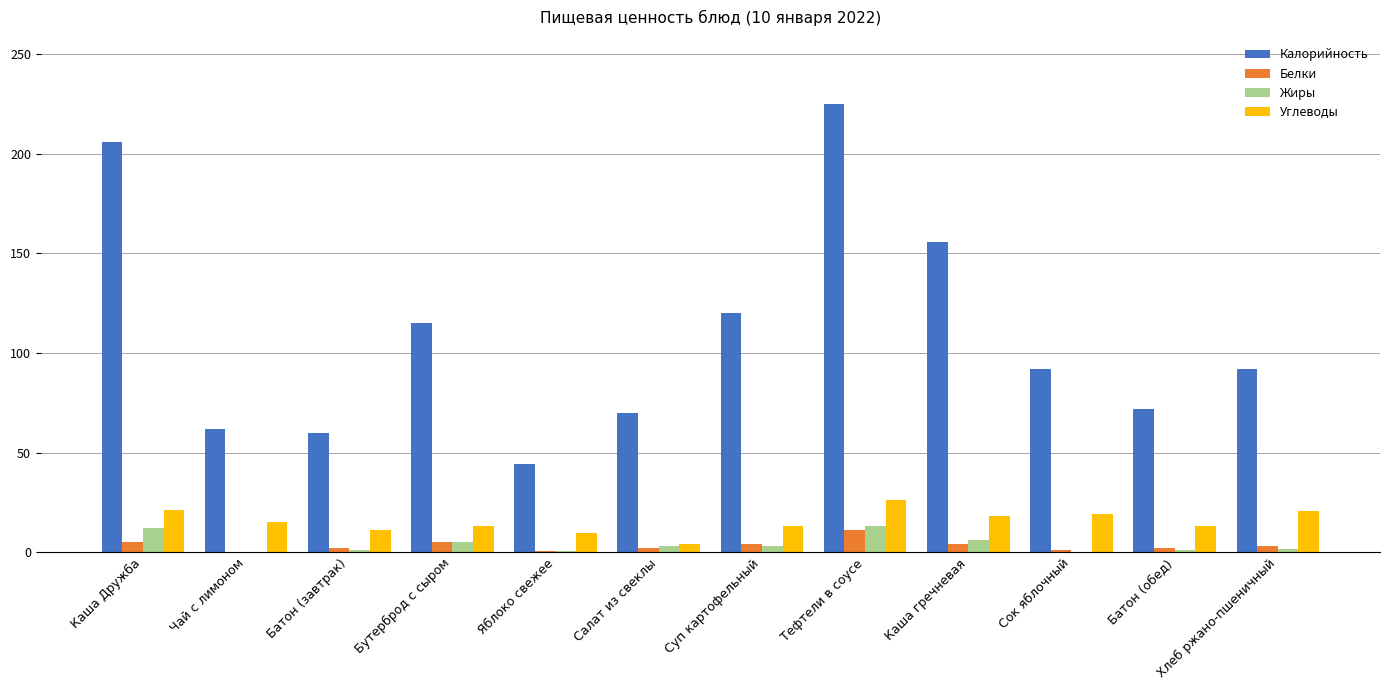

Which series has the largest range (max minus min)?

Калорийность